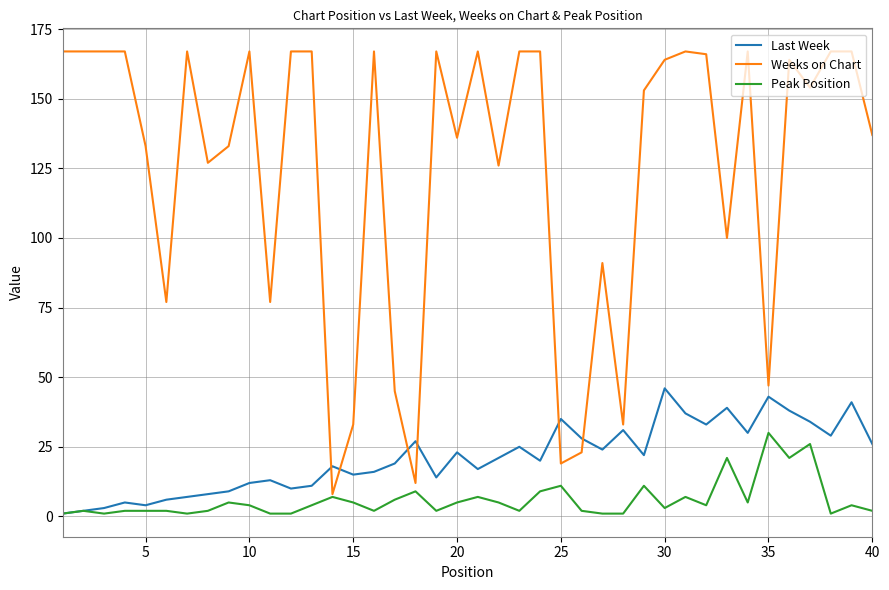

What is the difference between the second highest and second lowest values in the Last Week series?

41